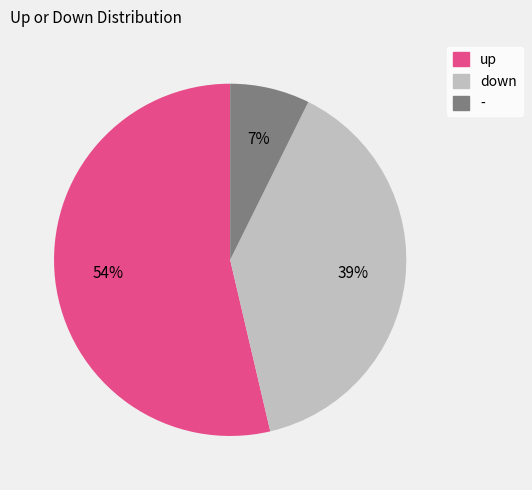

What is the largest slice in the pie chart?

up